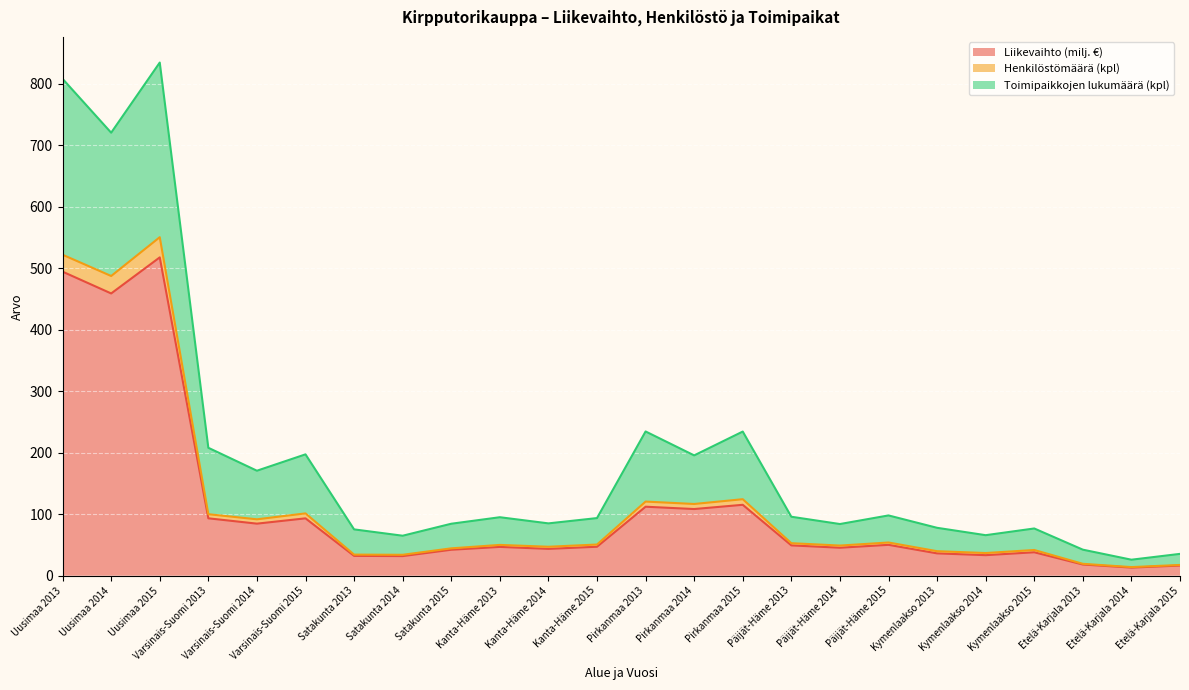

What is the label of the 17th point from the left?

Päijät-Häme 2014